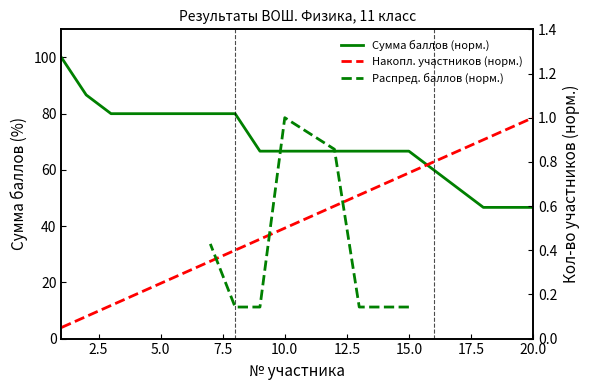

At which label is Количество участников (накопленно) closest to 0?

1